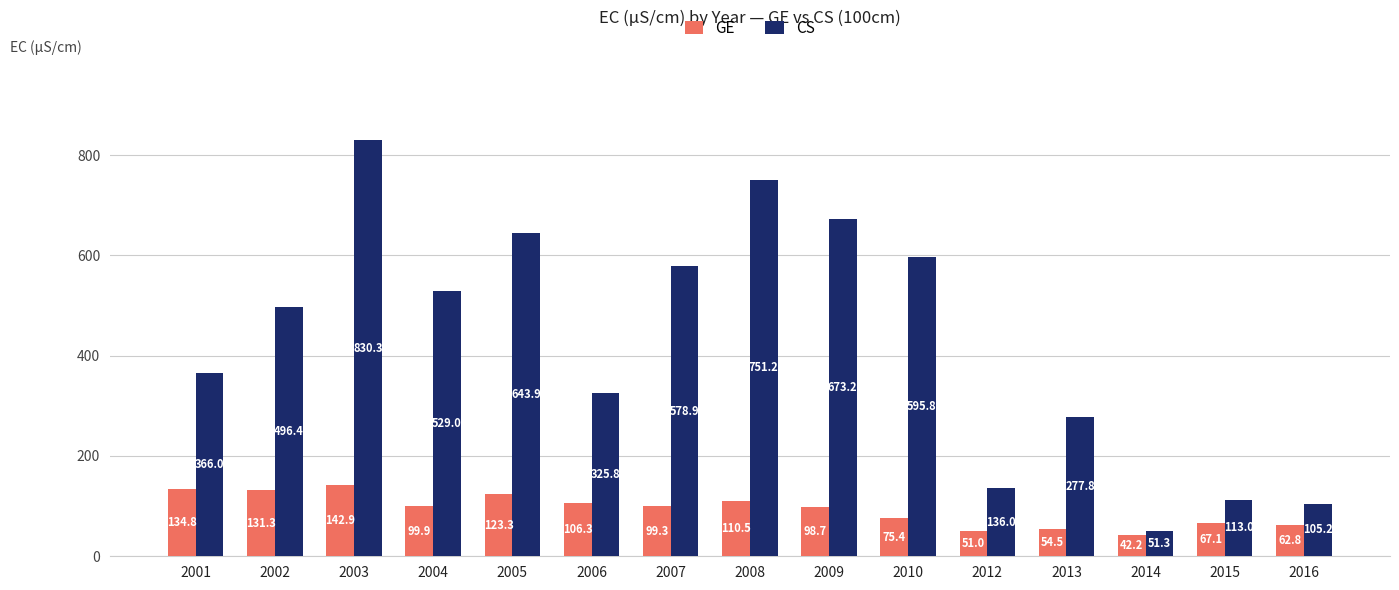

Does the chart contain any negative values?

No